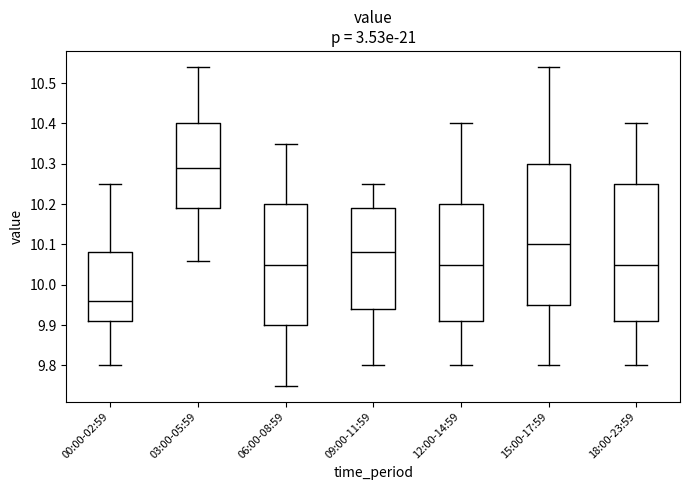

Reading left to right, transcribe this box plot: for each box, give where its median line is, the range the box spans, and where its two whiskers end, as read against the y-axis. The values are not printed on the chart, so give them approximately, as read against the axis.

00:00-02:59: median 9.96, box 9.91 to 10.08, whiskers 9.80 to 10.25
03:00-05:59: median 10.29, box 10.19 to 10.40, whiskers 10.06 to 10.54
06:00-08:59: median 10.05, box 9.90 to 10.20, whiskers 9.75 to 10.35
09:00-11:59: median 10.08, box 9.94 to 10.19, whiskers 9.80 to 10.25
12:00-14:59: median 10.05, box 9.91 to 10.20, whiskers 9.80 to 10.40
15:00-17:59: median 10.10, box 9.95 to 10.30, whiskers 9.80 to 10.54
18:00-23:59: median 10.05, box 9.91 to 10.25, whiskers 9.80 to 10.40